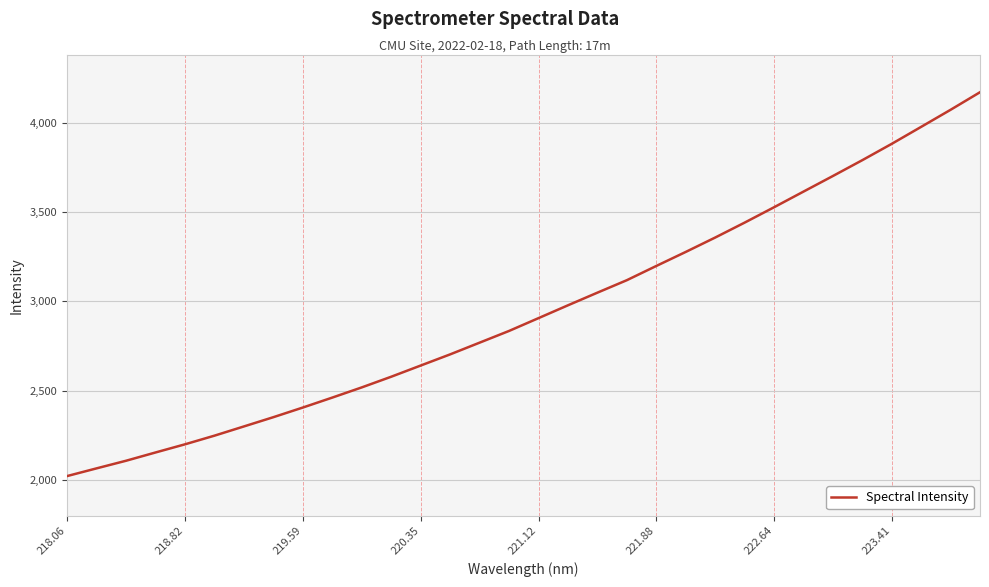

What is the difference between the maximum and minimum values?

2151.0